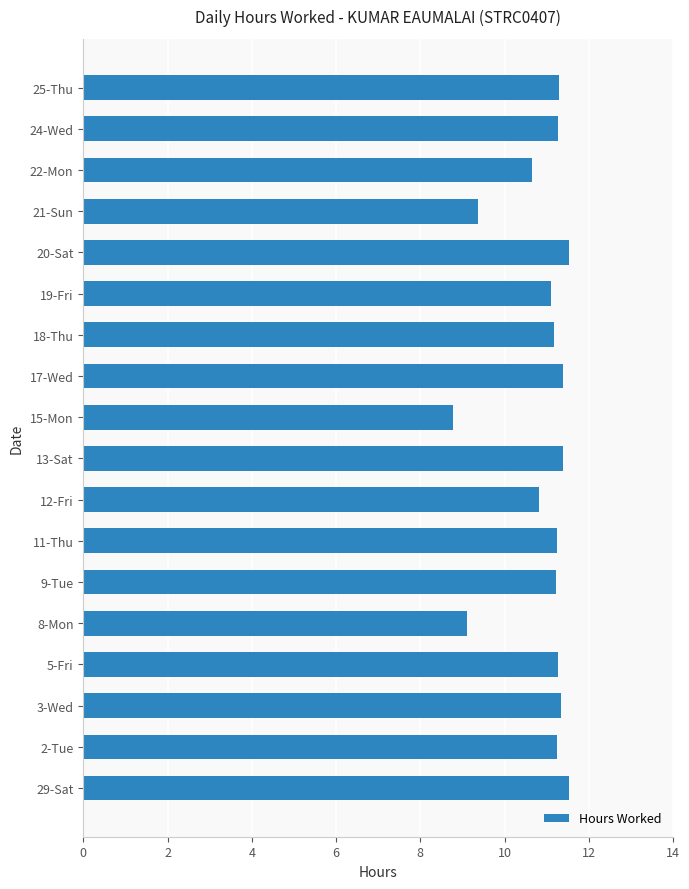

How many data points are above 11?

13